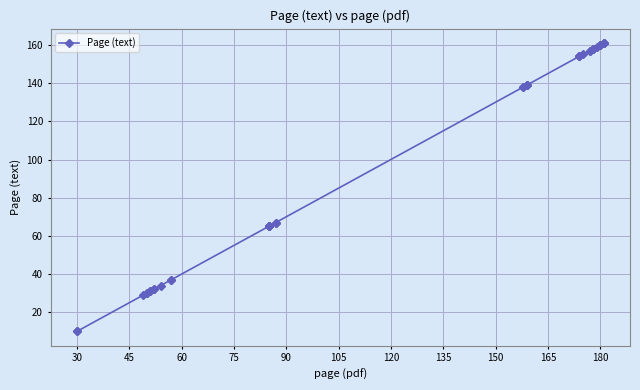

What is the value of the 30th point from the left?

157